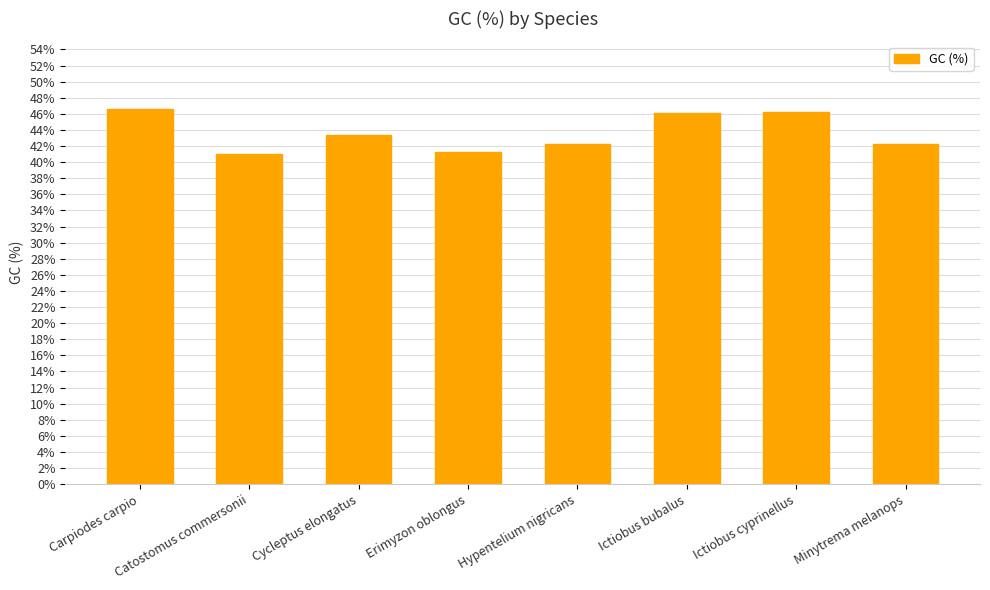

What position from the right is Hypentelium nigricans?

4